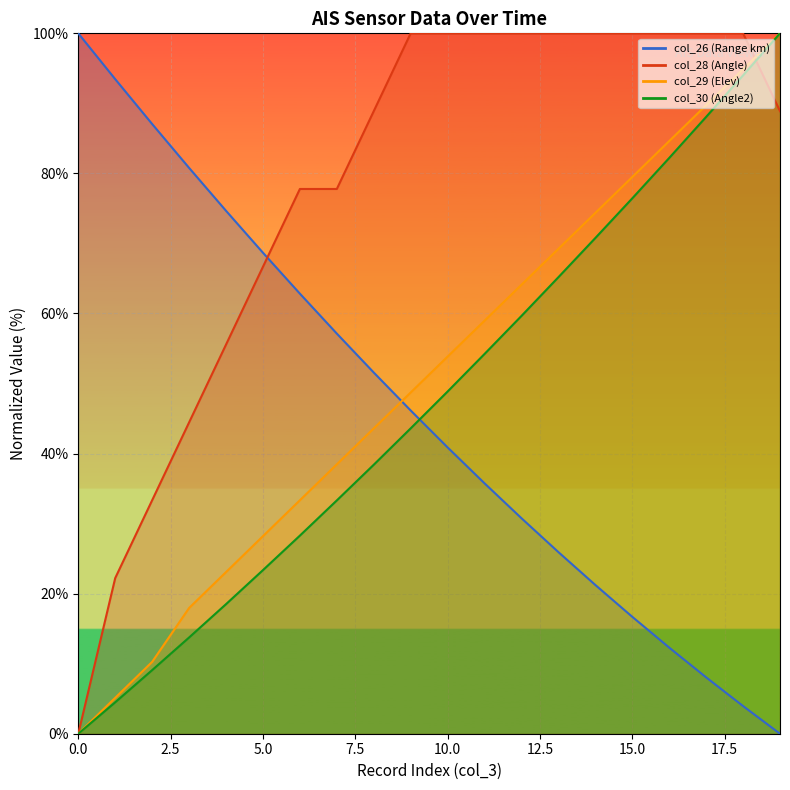

What is the difference between the maximum and minimum values in the col_30 series?

100.0